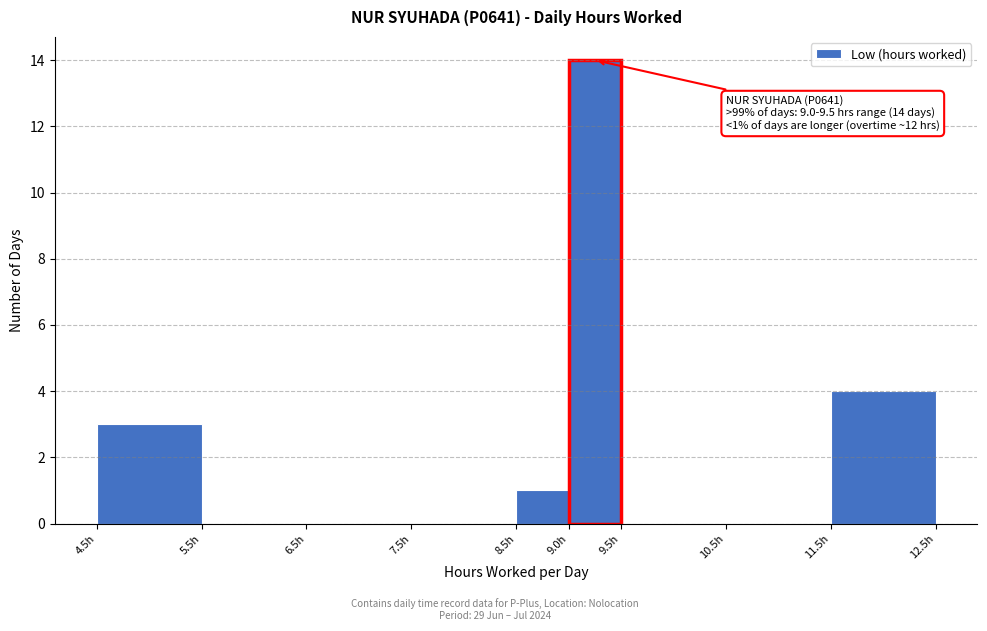

Over which range of the x-axis is the bar tallest?

9.0 to 9.5